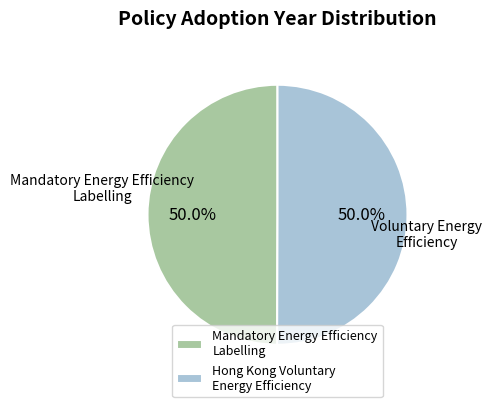

Do Mandatory Energy Efficiency Labelling and Hong Kong Voluntary Energy Efficiency together represent more than half of the pie?

Yes